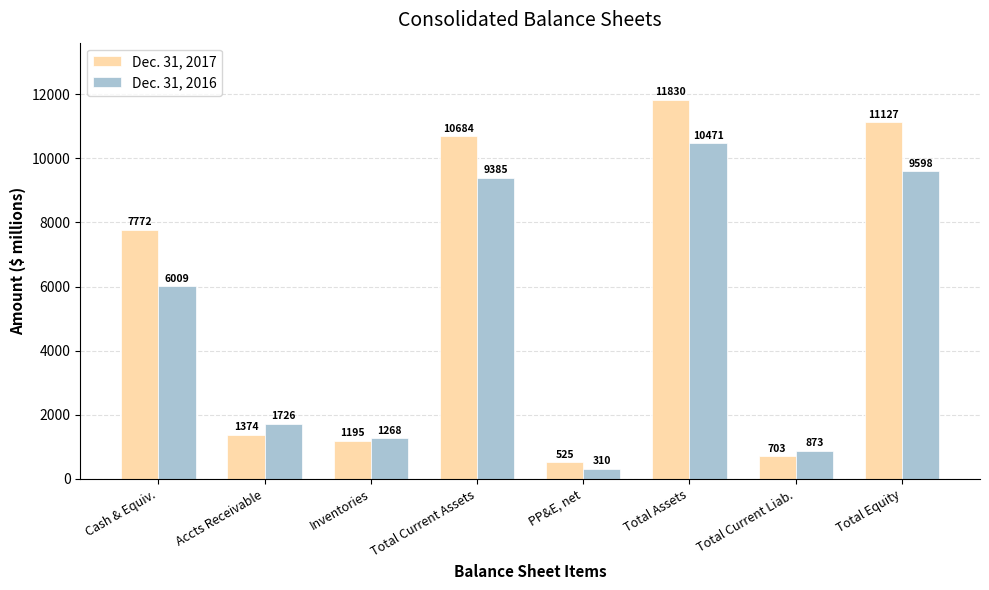

What is the spread (max minus min) of values at PP&E, net?

215